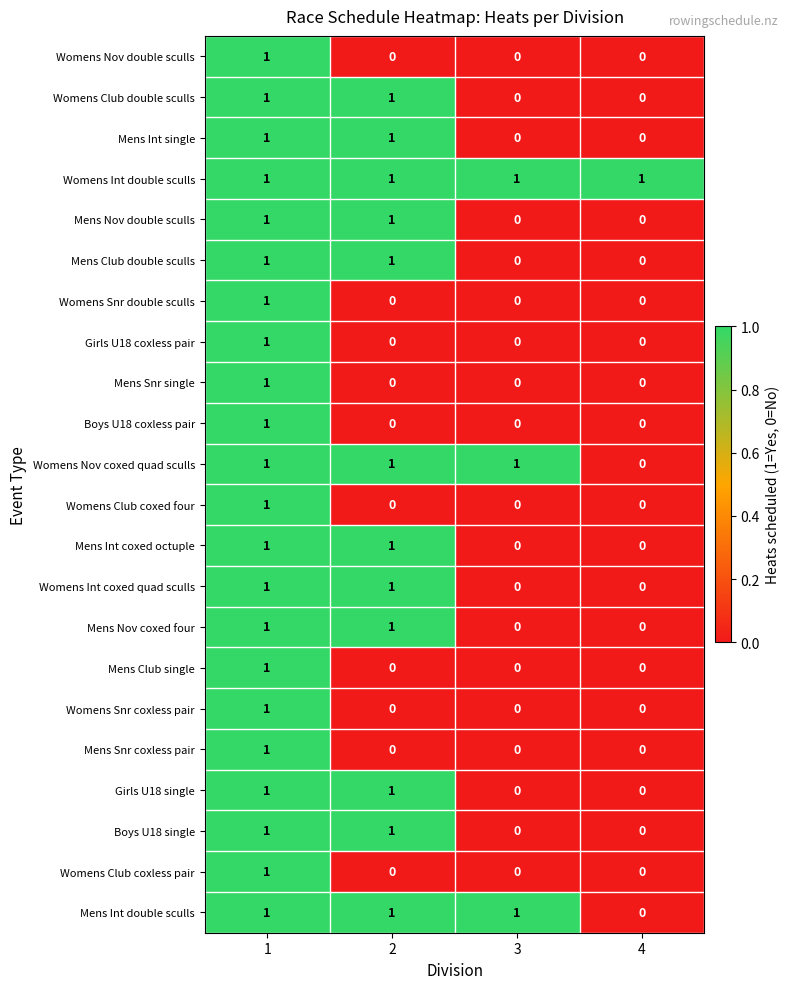

The value of Womens Nov double sculls at 1 is 0. True or false?

False